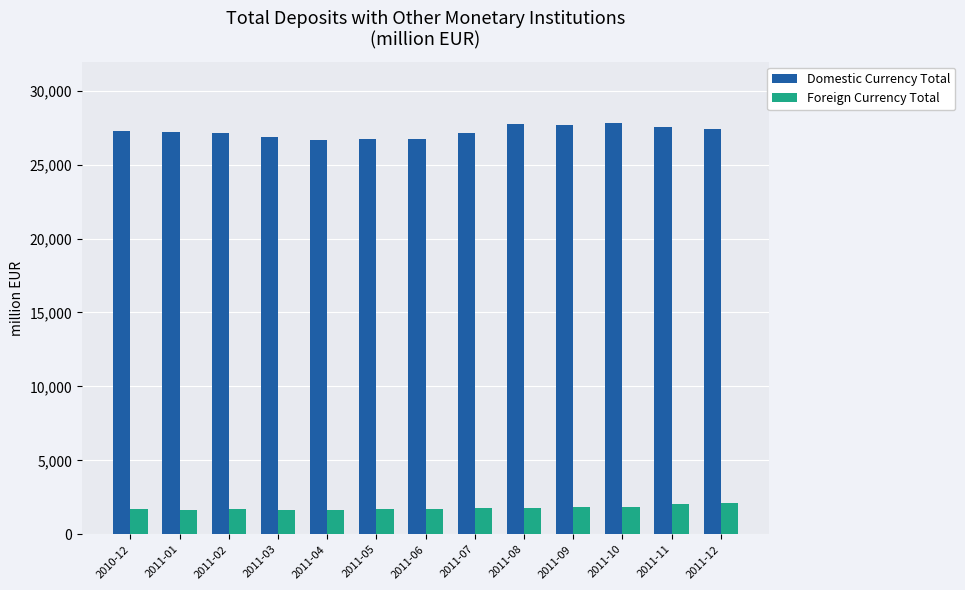

At which label does Foreign Currency Total first exceed 1731?

2011-06